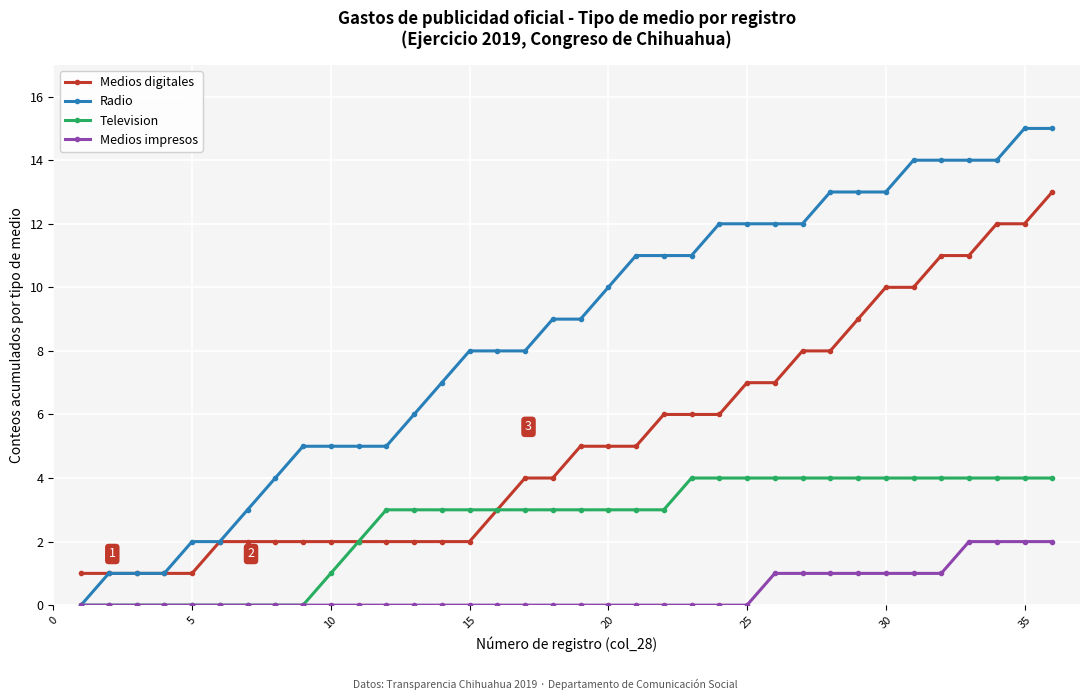

List the series in order of their overall mean, lowest first.

Medios impresos, Television, Medios digitales, Radio